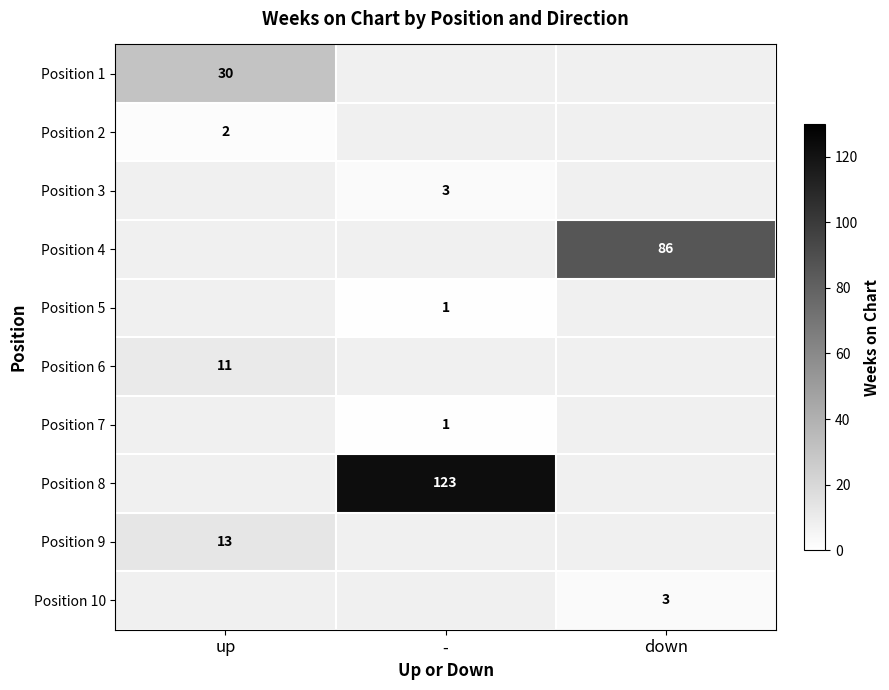

Which has a higher value, up or down?

down